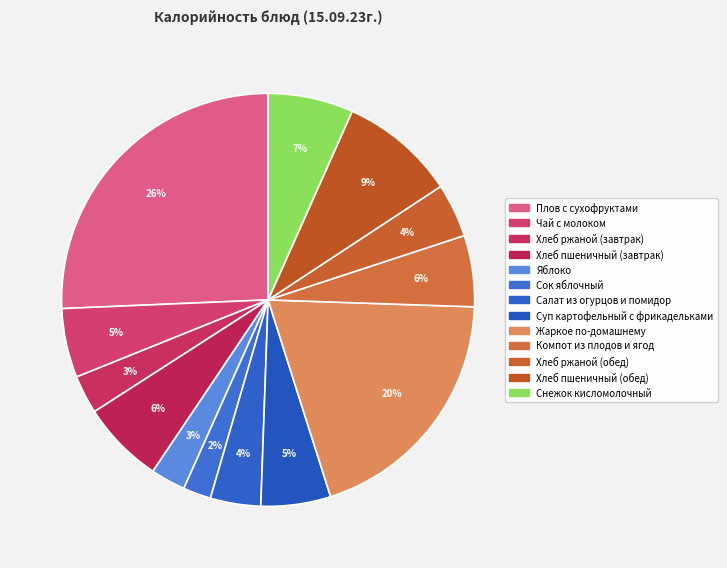

What is the largest slice in the pie chart?

Плов с сухофруктами